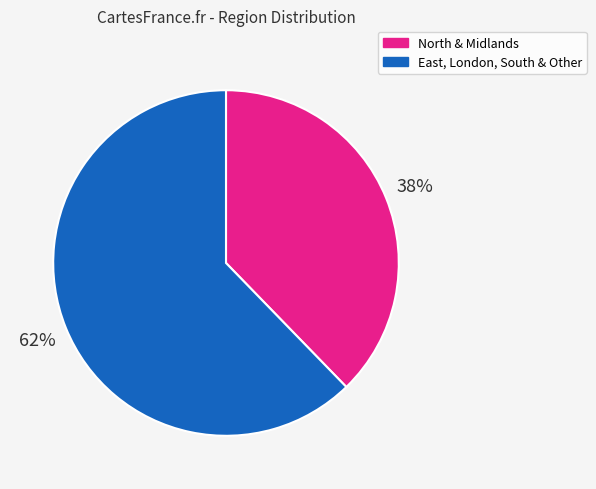

Does any single category account for the majority?

Yes